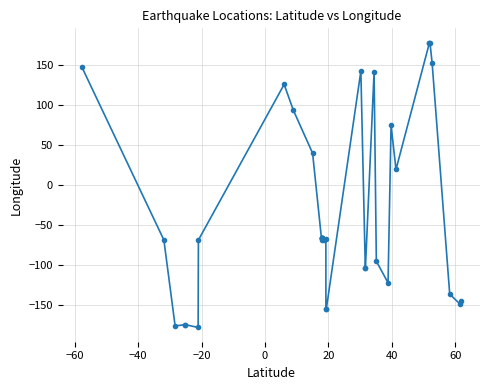

What is the value of the 2nd point from the left?

-68.9